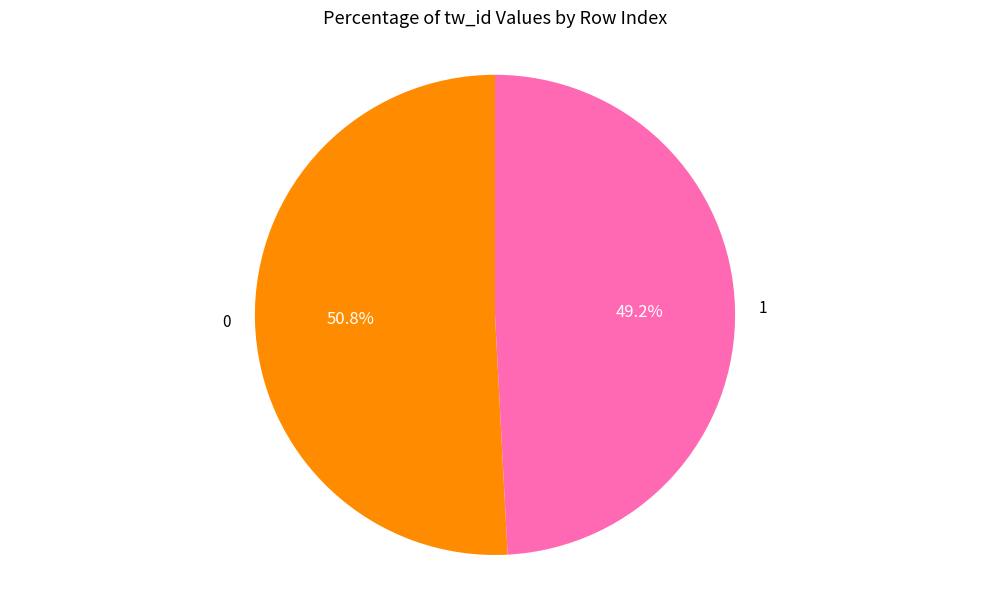

Is the sum of 1 and 0 greater than half?

Yes